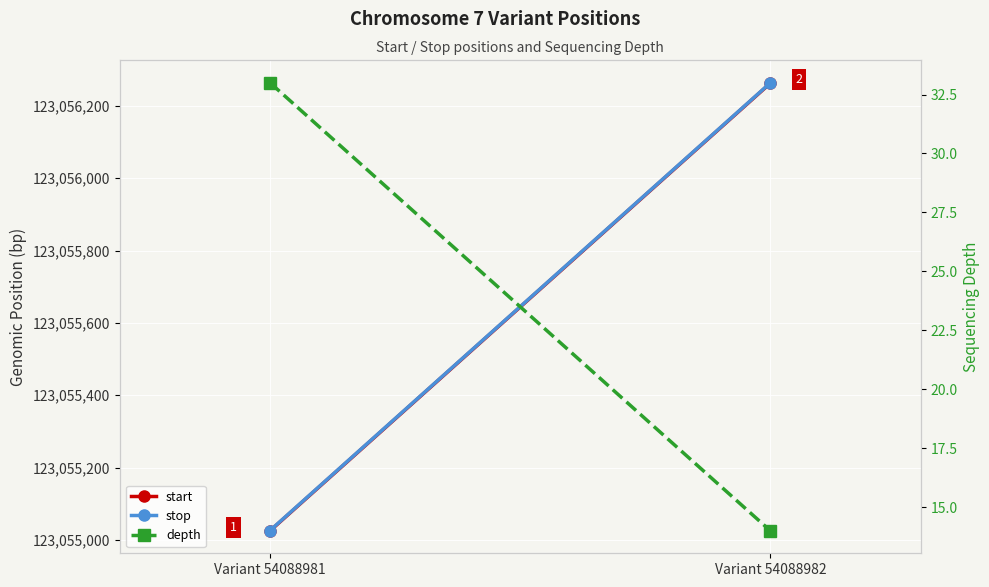

Is it true that stop equals 44919341 at Variant 54088981?

False